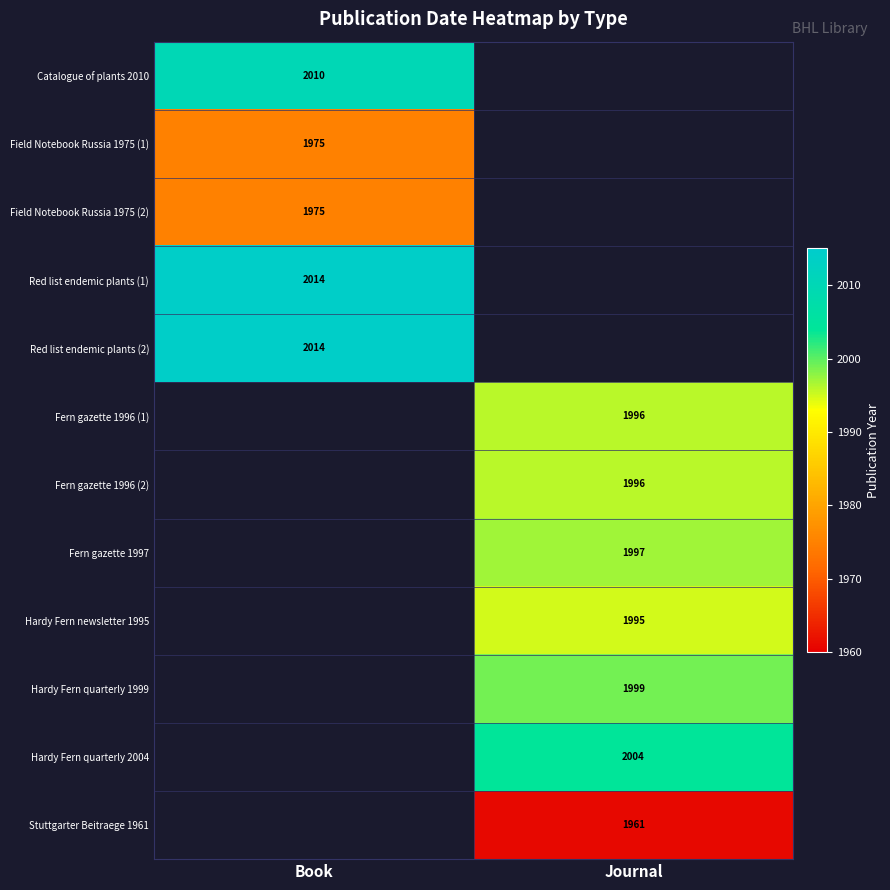

How many data points does each series have?

2